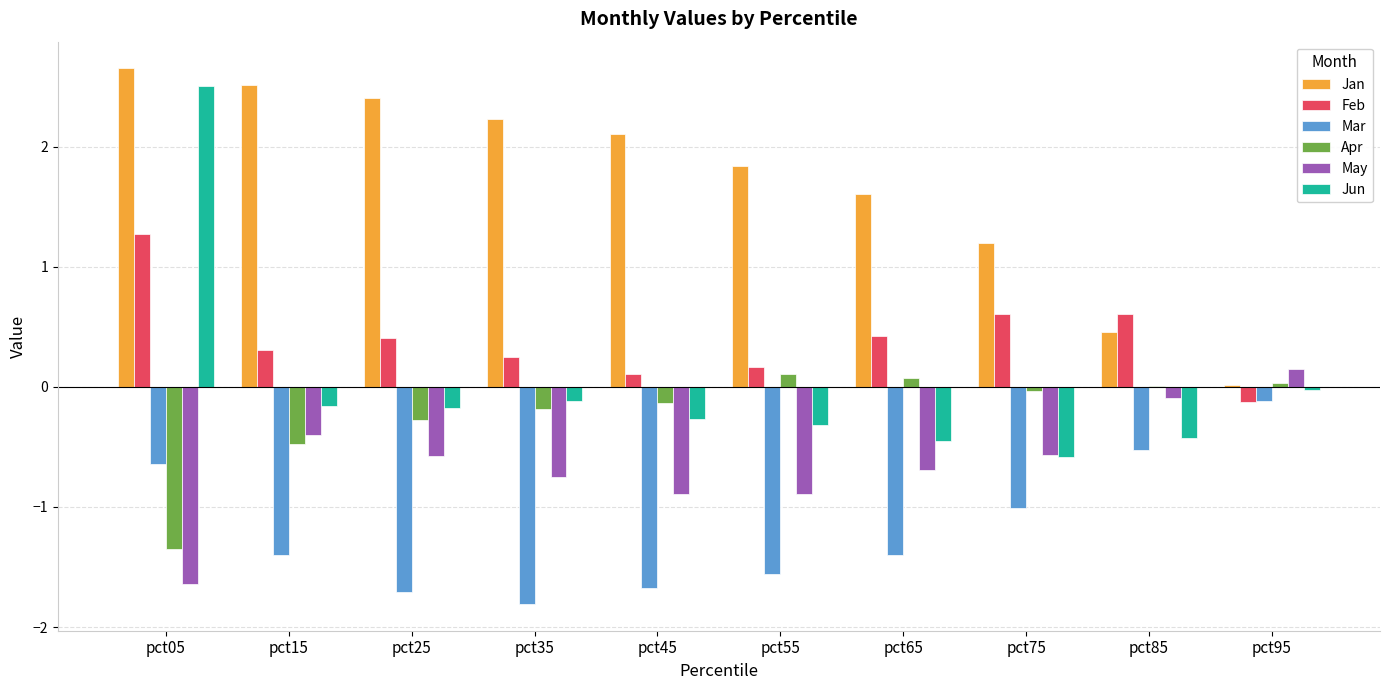

Are the bars horizontal?

No